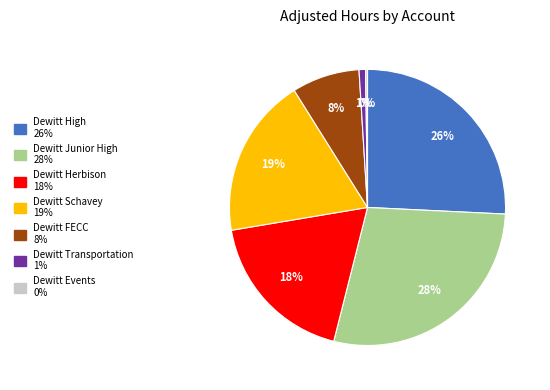

Does any single category account for the majority?

No